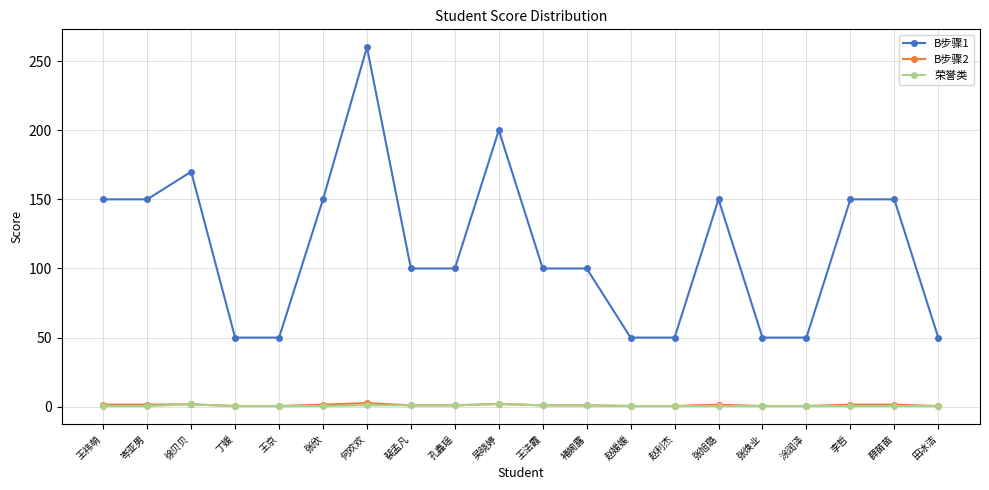

What is the minimum value for B步骤1?

50.0